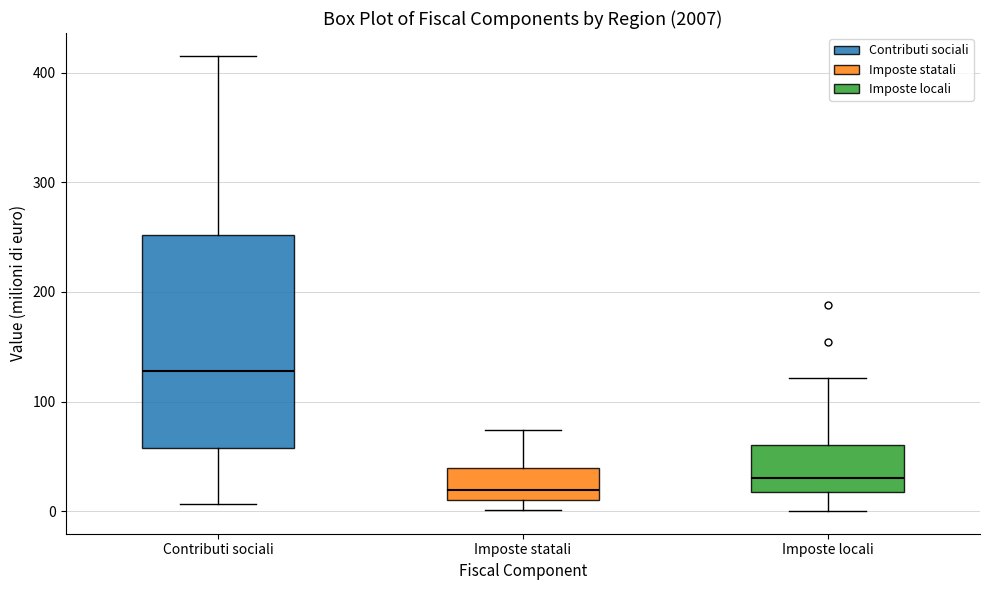

Which box has the highest median line?

Contributi sociali